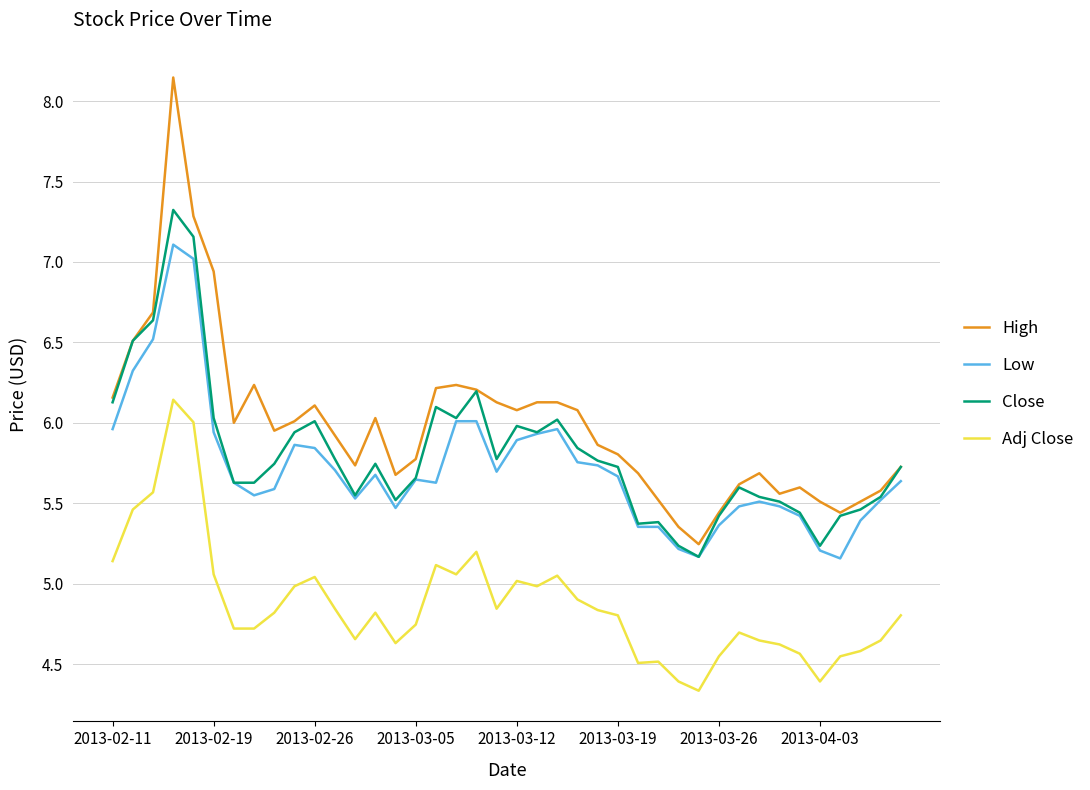

Is this an area chart (filled region under the line)?

No